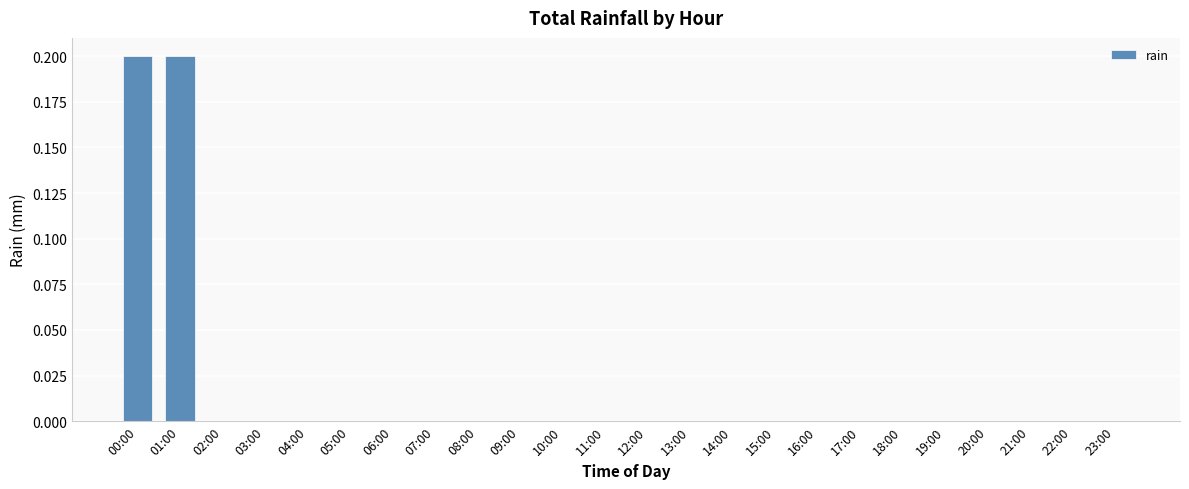

Is it true that the value at 10:00 is 0.0?

True